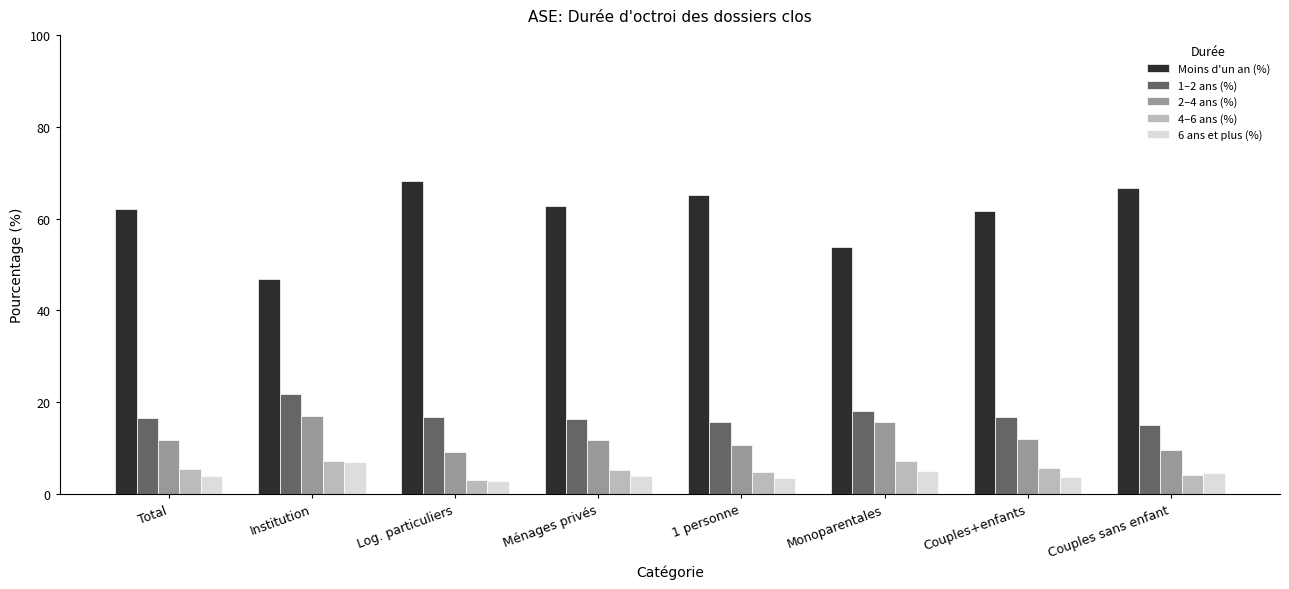

What is the label of the 7th bar from the right?

Institution